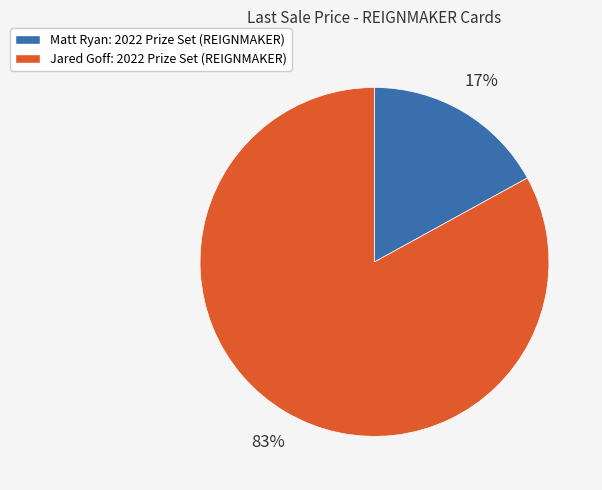

Which category accounts for the majority?

Jared Goff: 2022 Prize Set (REIGNMAKER)